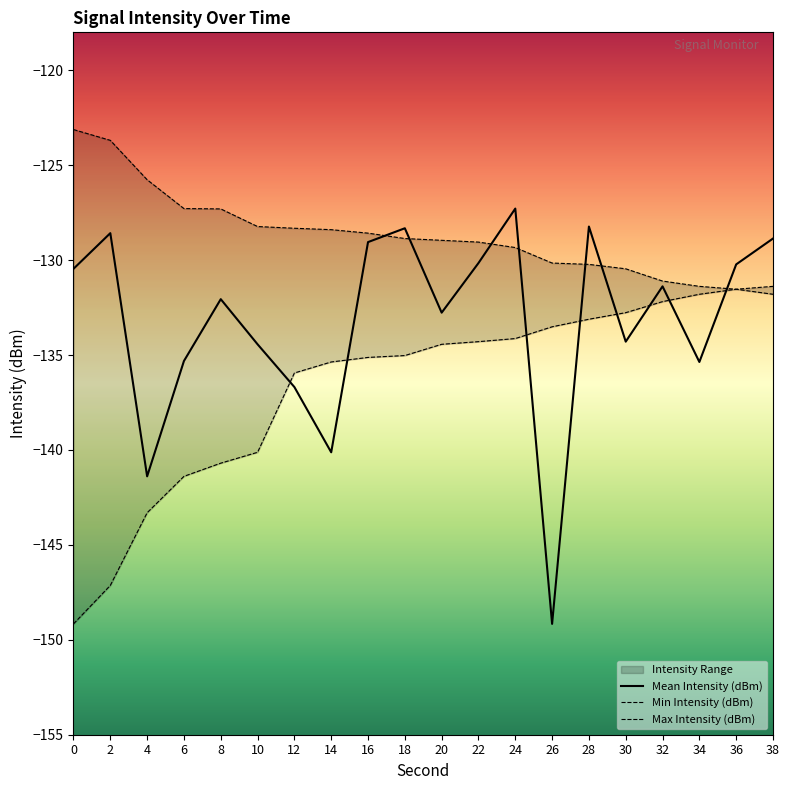

True or false: Mean Intensity (dBm) and Min Intensity (dBm) intersect in this chart.

True